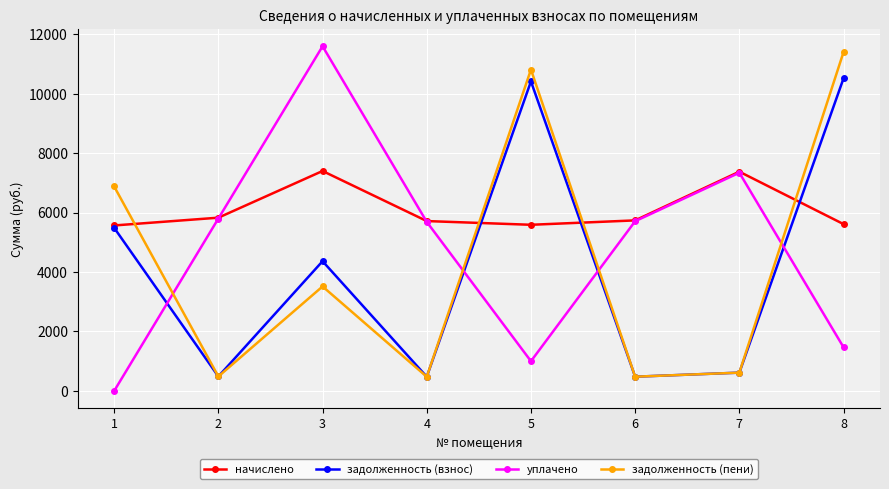

True or false: задолженность (взнос) has a value of 10416.9 at 5.

True